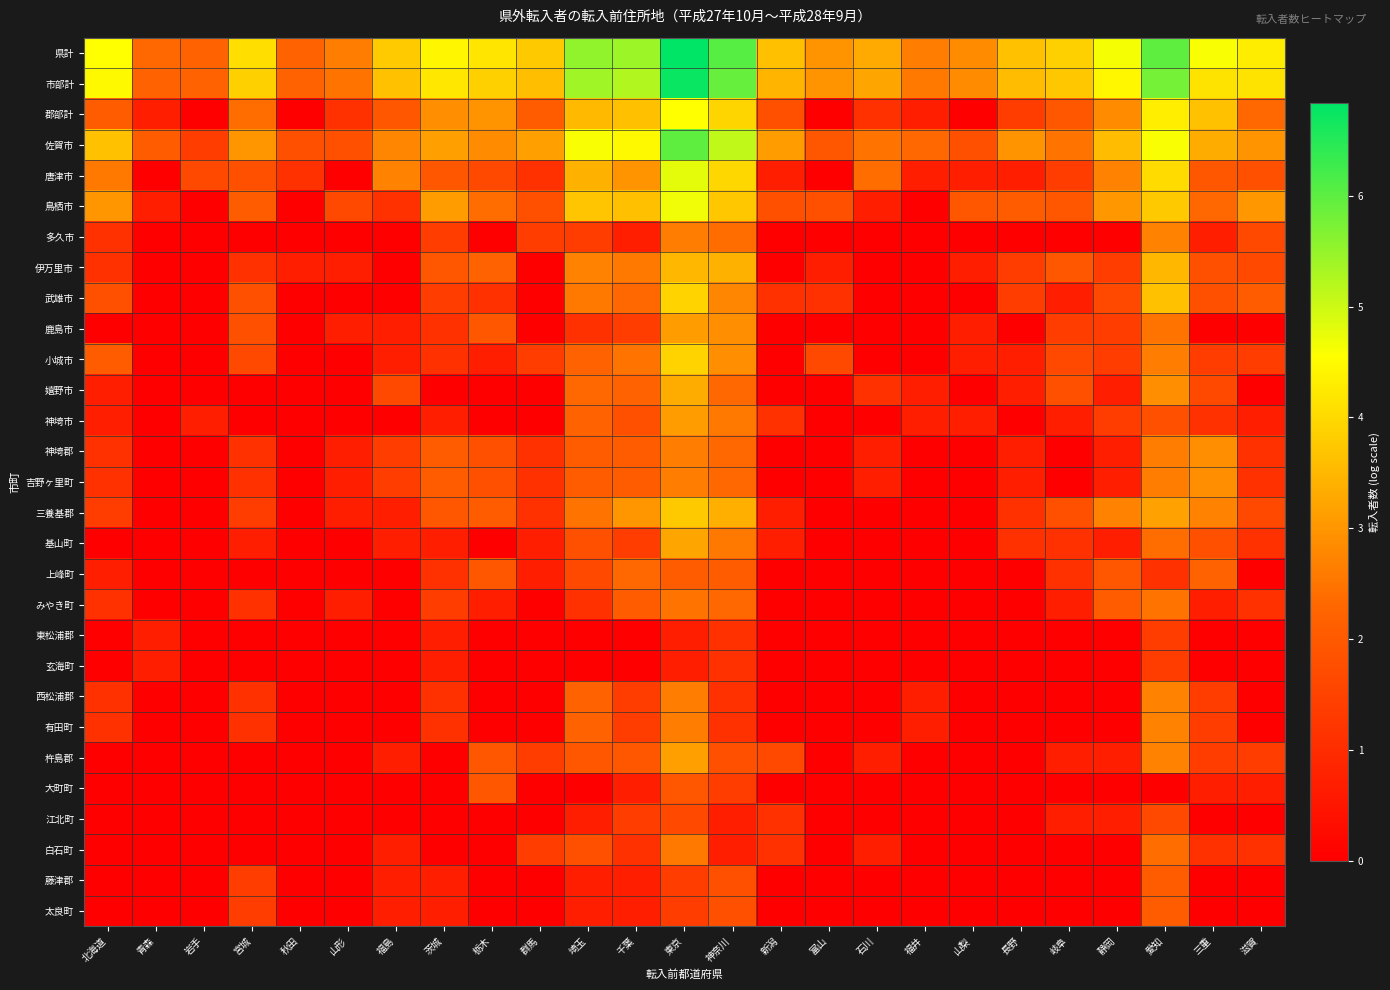

What is the spread (max minus min) of values at 静岡?

4.6